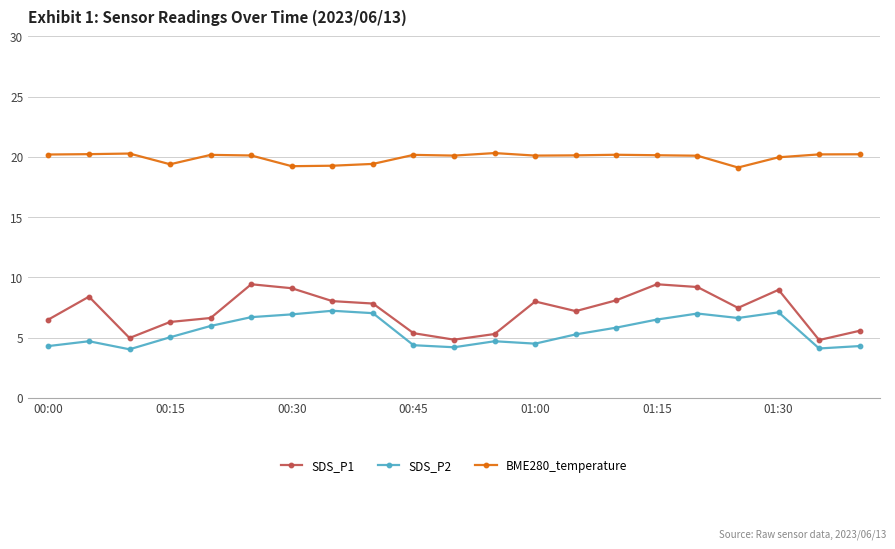

What is the sum of all BME280_temperature values?

419.1